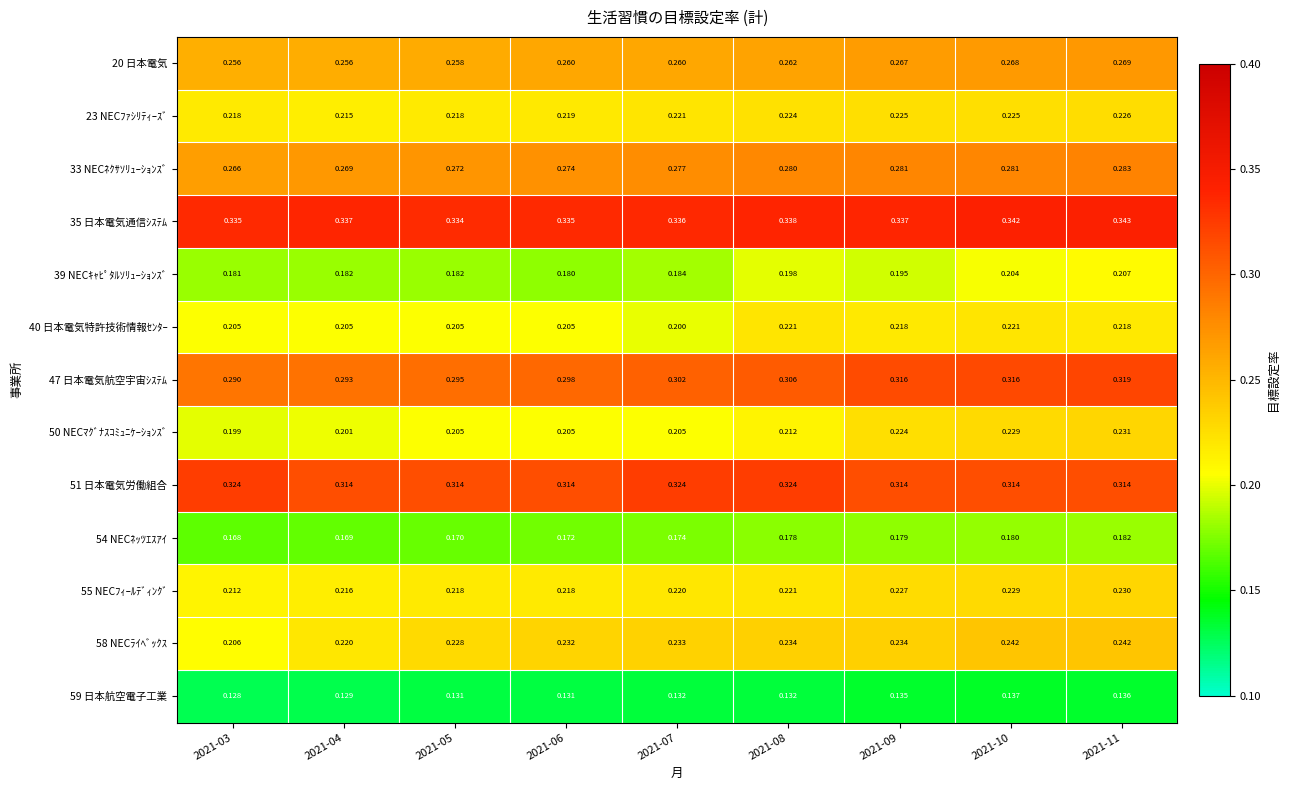

Is the value of 39 NECｷｬﾋﾟﾀﾙｿﾘｭｰｼｮﾝｽﾞ at 2021-04 greater than the value of 51 日本電気労働組合 at 2021-08?

No